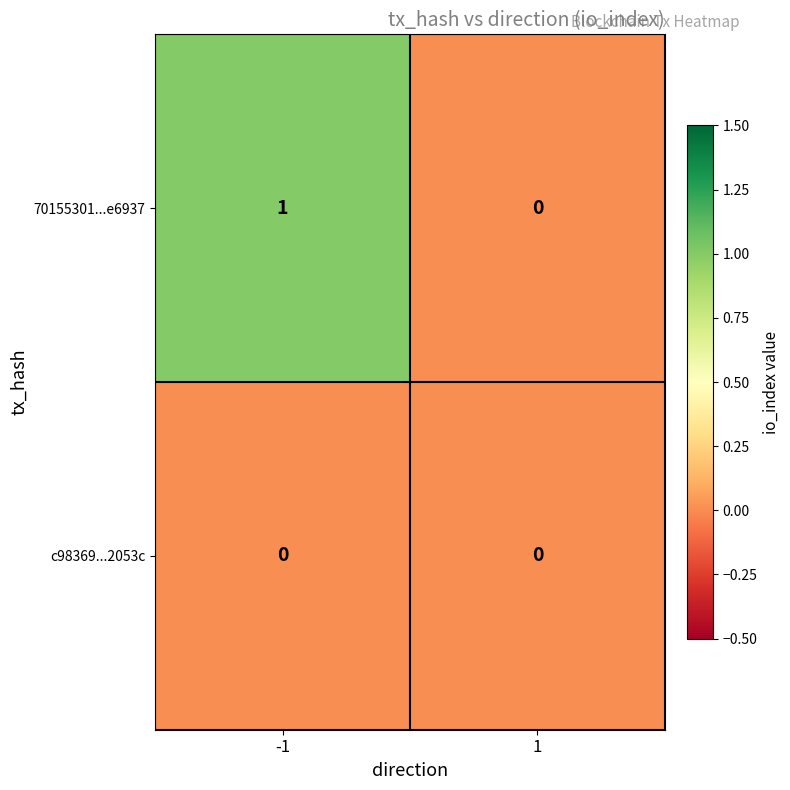

Rank the series by their maximum value, from highest to lowest.

70155301...e6937, c98369...2053c